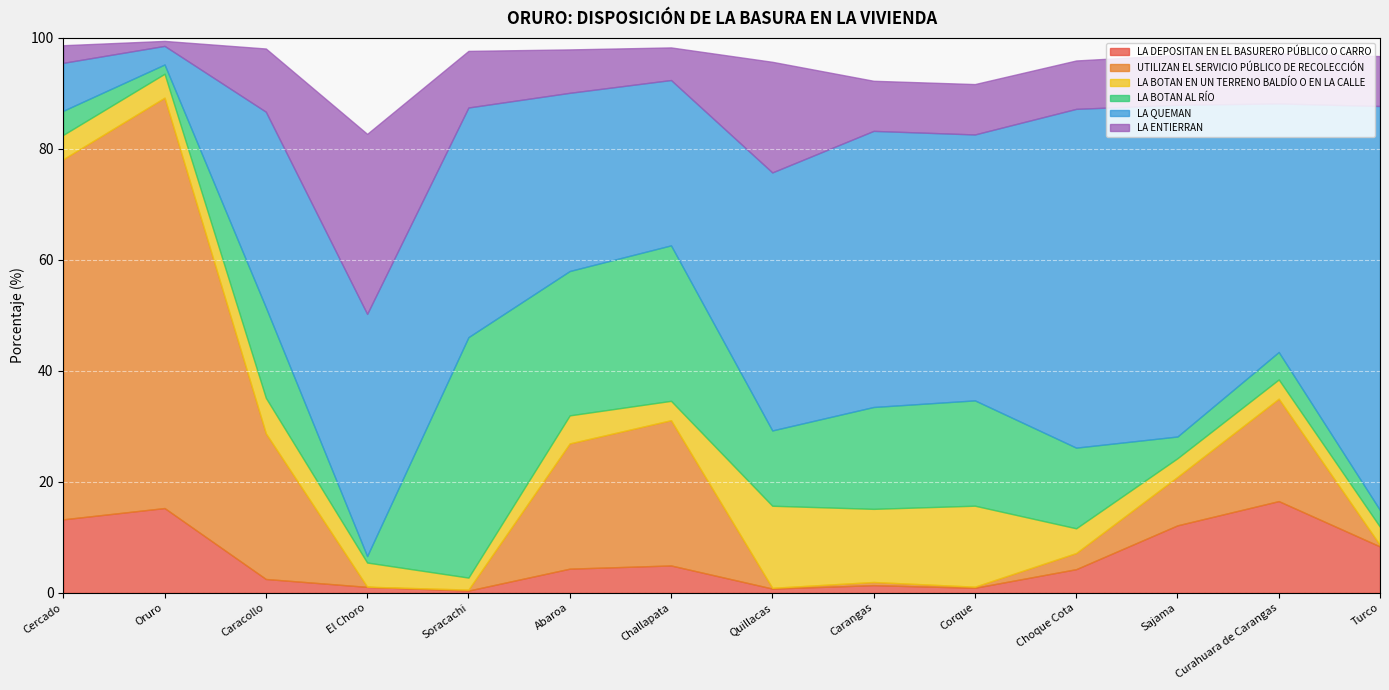

What is the total value across all series at El Choro?

82.7